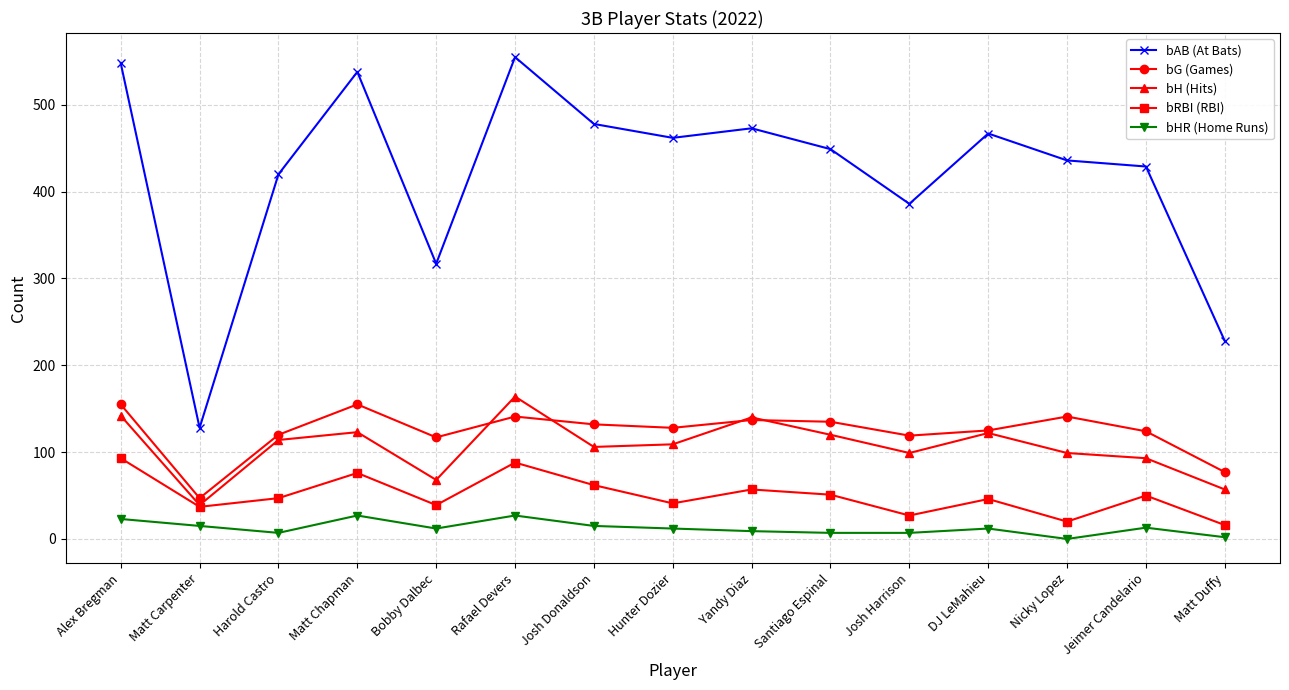

What is the label of the 15th point from the right?

Alex Bregman